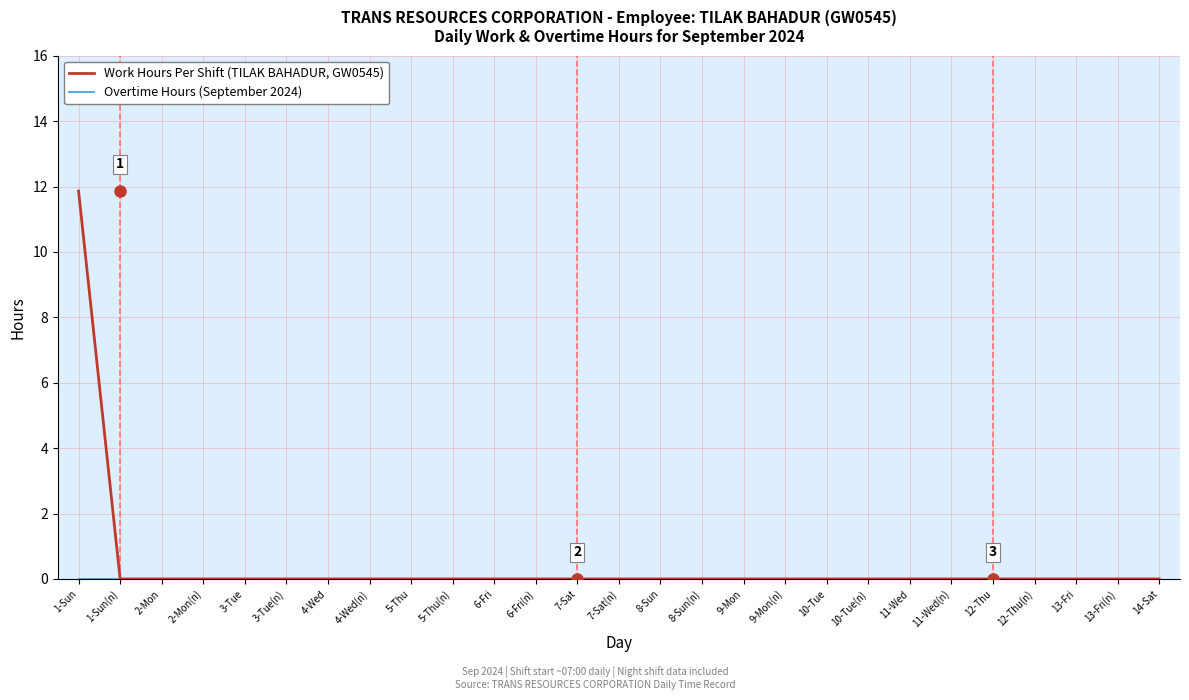

True or false: Work Hours Per Shift (TILAK BAHADUR, GW0545) has a value of 0.0 at 6-Fri(n).

True